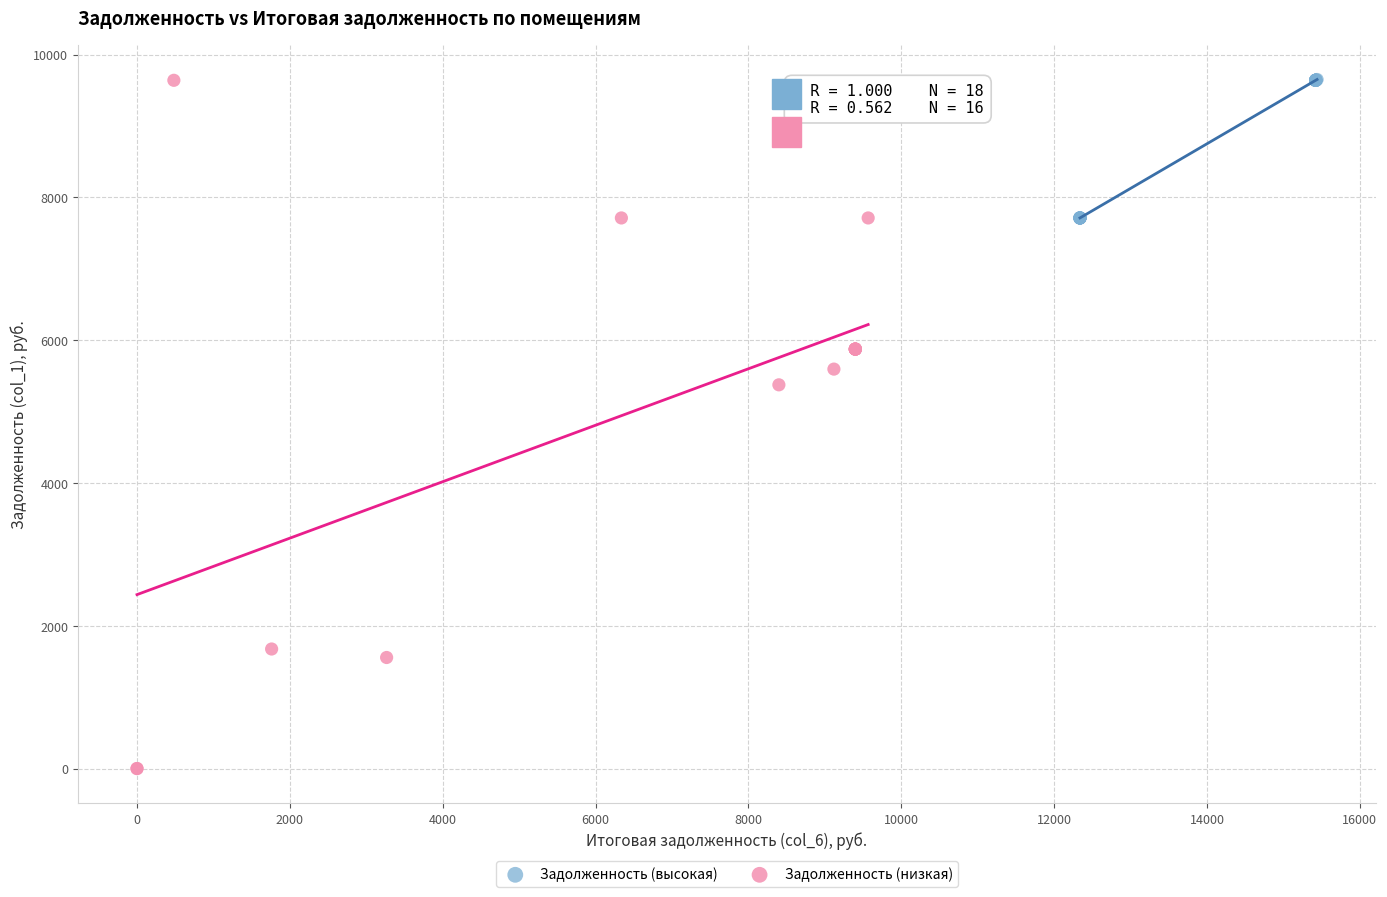

Which series has the largest Y range (max minus min)?

Задолженность (низкая)